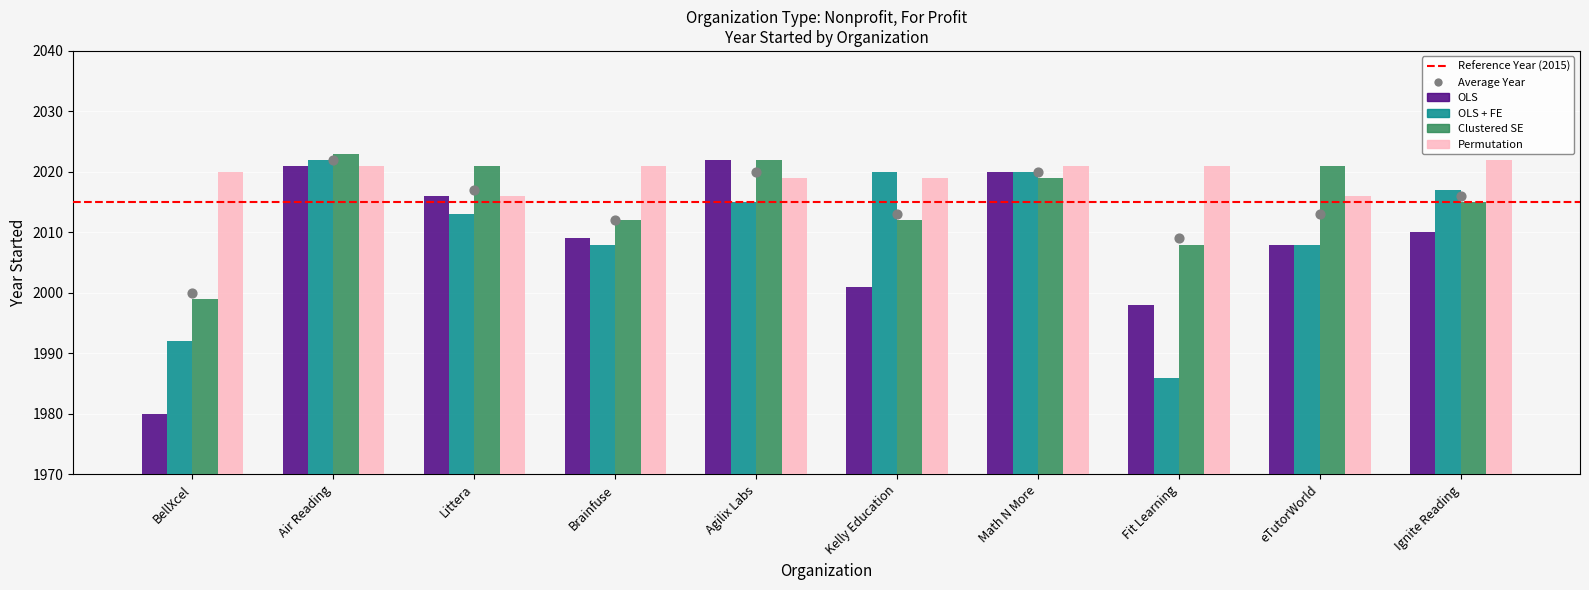

What are all the series names shown in the legend?

OLS, OLS + FE, Clustered SE, Permutation